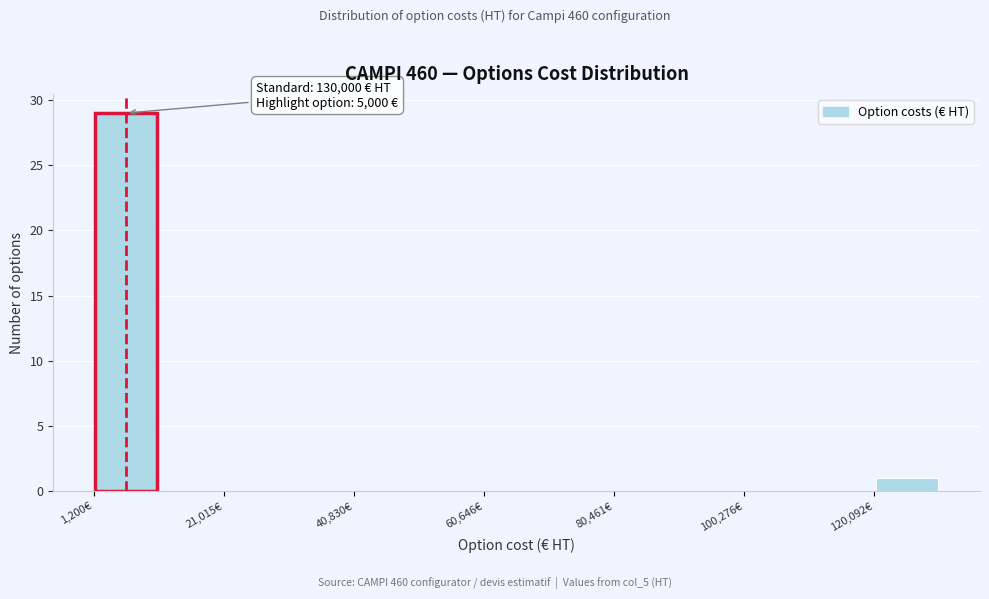

Over which range of the x-axis is the bar tallest?

2000 to 12000